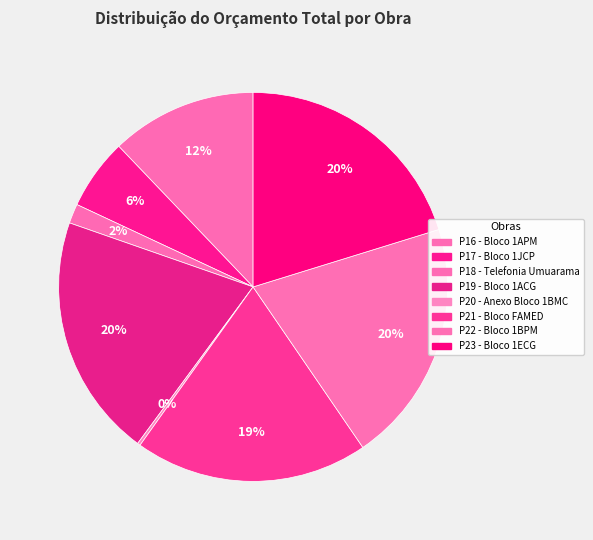

Which category has the biggest portion of the pie?

P19 - Bloco 1ACG